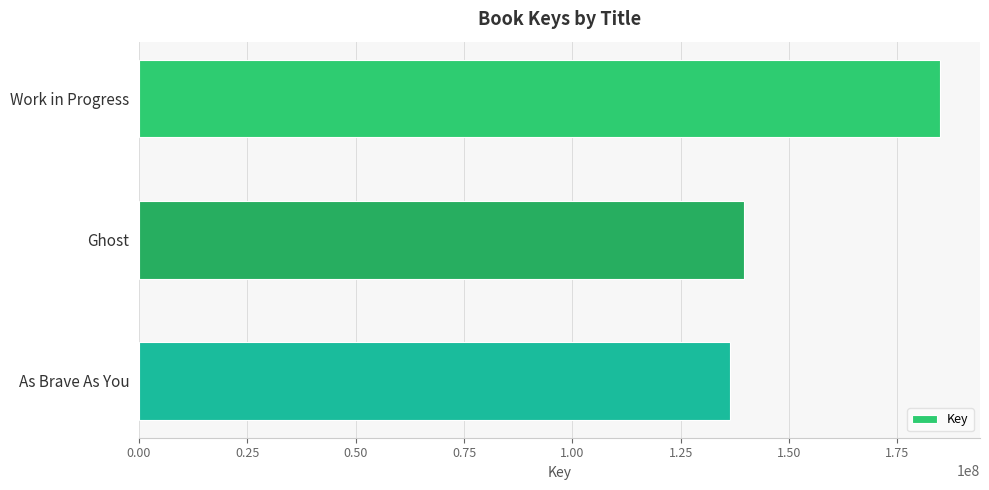

What is the difference between the maximum and minimum values?

48499502